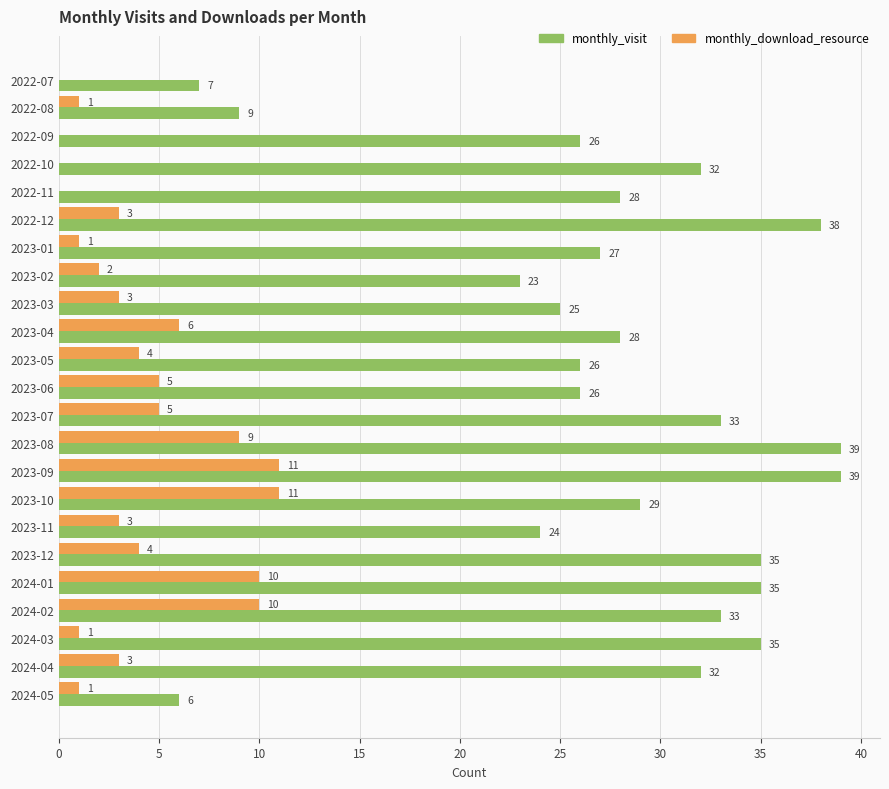

What is the total value across all series at 2022-07?

7